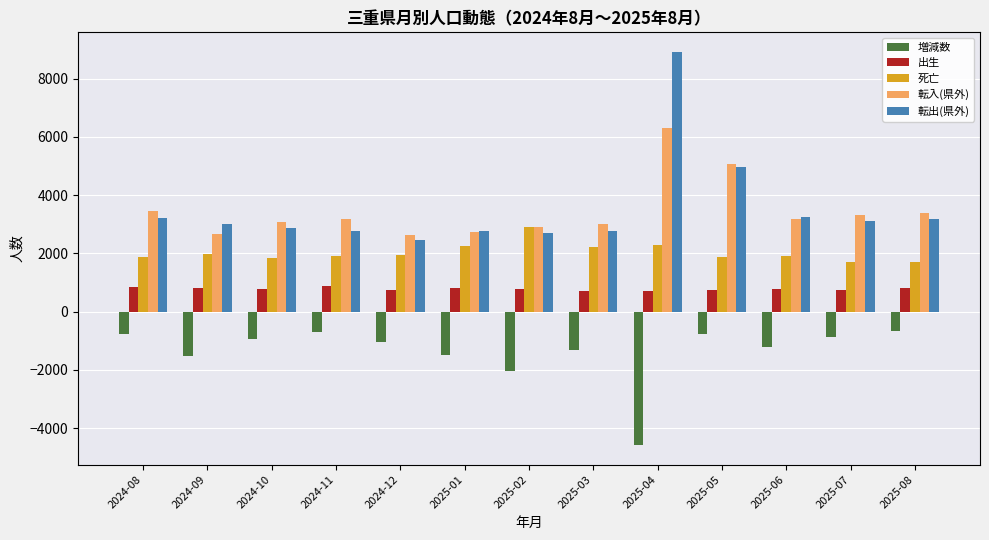

At which category is the sum across all series the highest?

2025-04